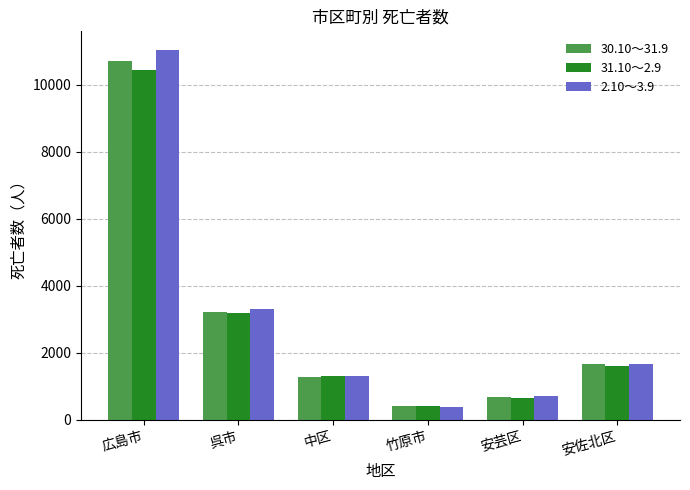

How many bars are there in each group?

3